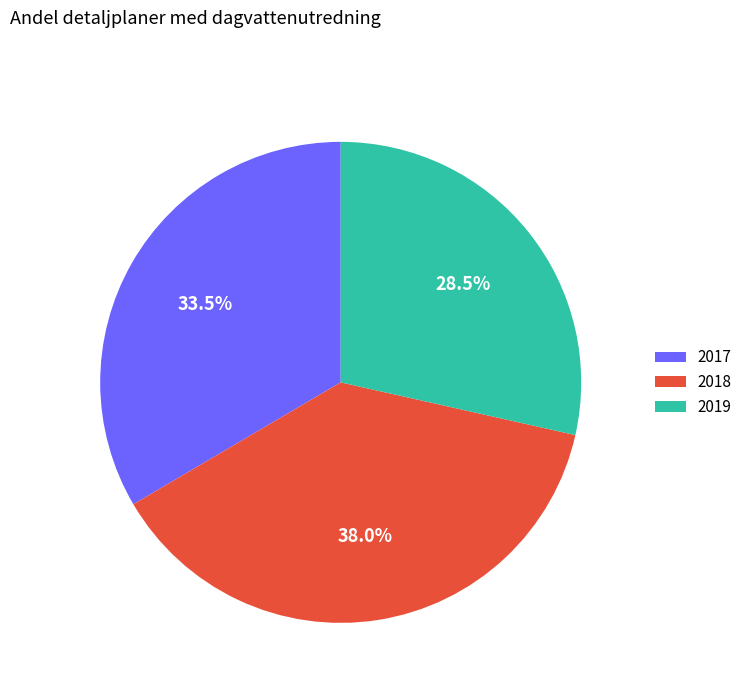

How many segments does this pie chart have?

3